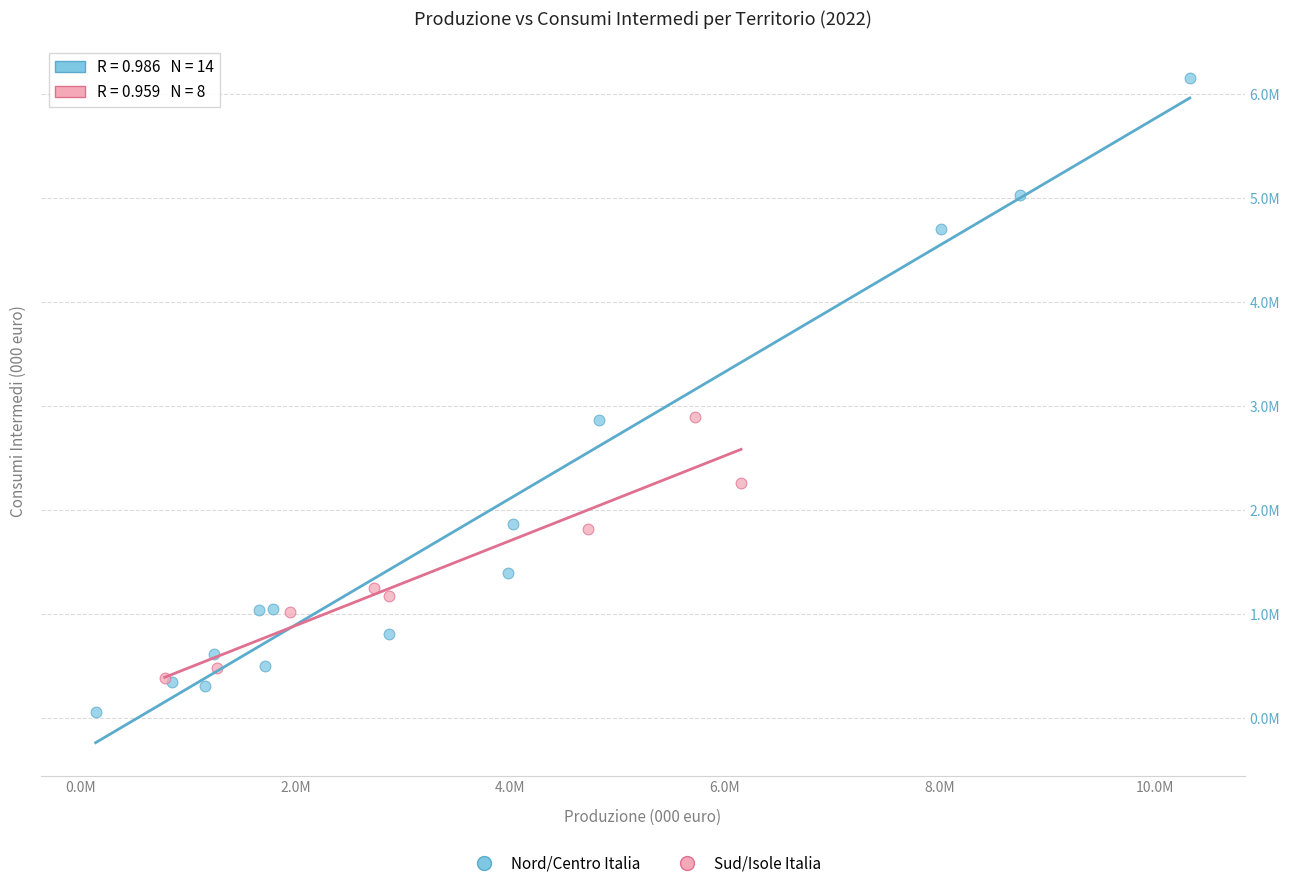

Which series contains the lowest Y value?

Nord/Centro Italia